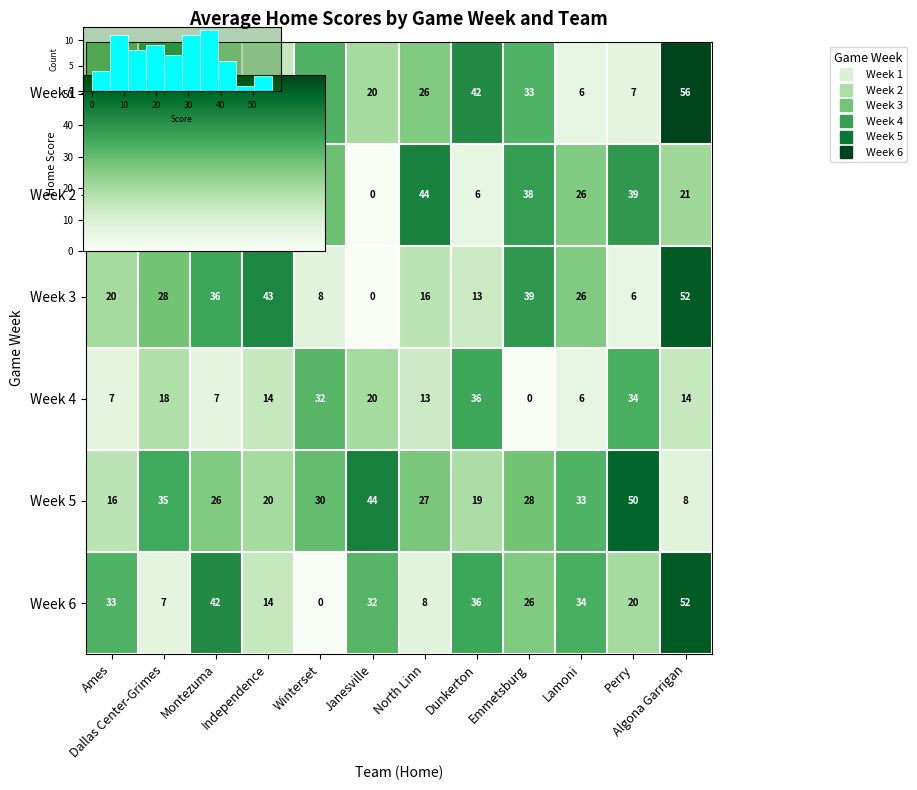

Rank the categories by Week 5 value from lowest to highest.

Algona Garrigan, Ames, Dunkerton, Independence, Montezuma, North Linn, Emmetsburg, Winterset, Lamoni, Dallas Center-Grimes, Janesville, Perry